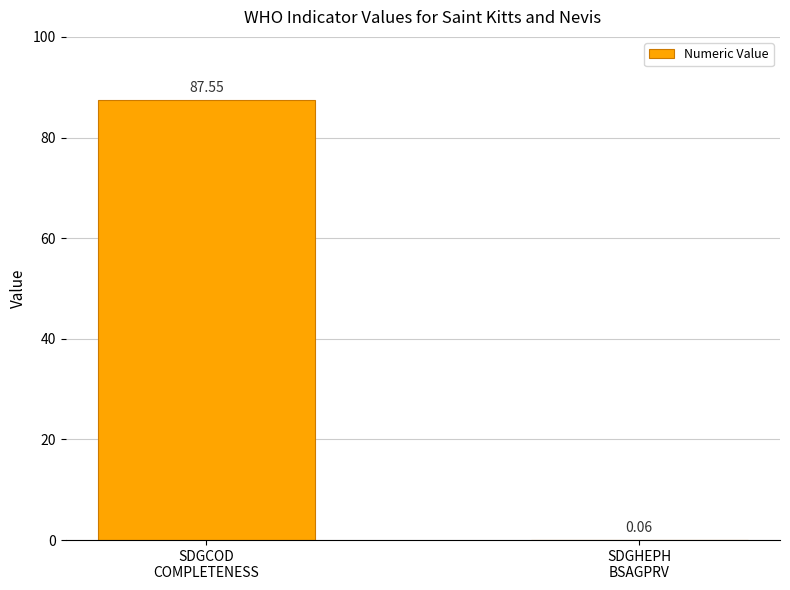

What is the sum of all values?

87.6